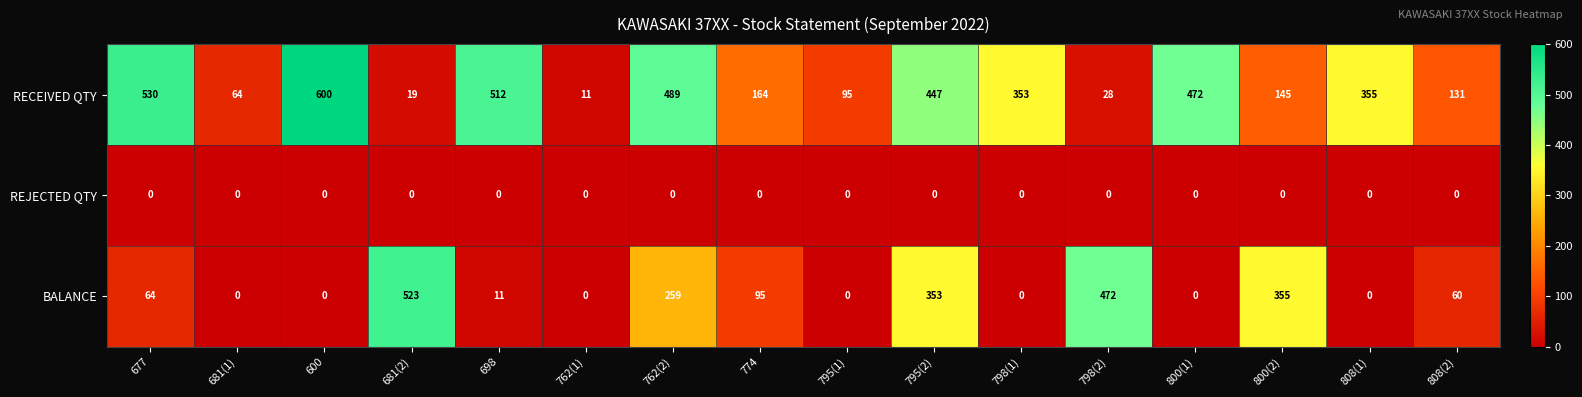

What is the highest value of the BALANCE series?

523